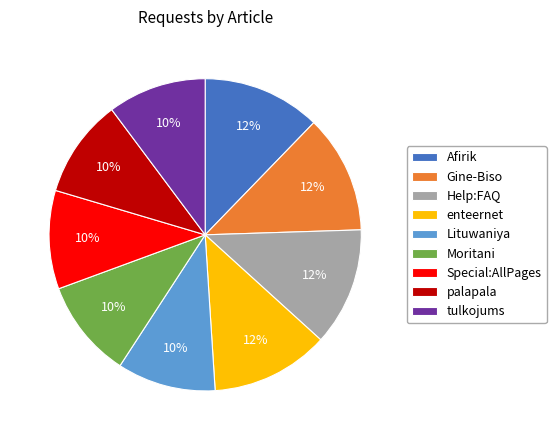

Combined, do Afirik and Gine-Biso account for over 50%?

No